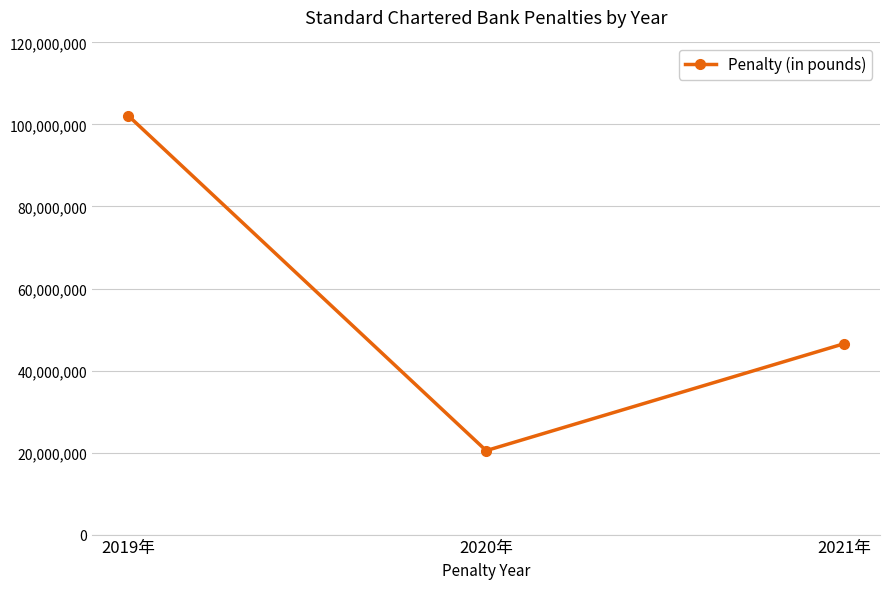

What is the label of the 1st point from the right?

2021年